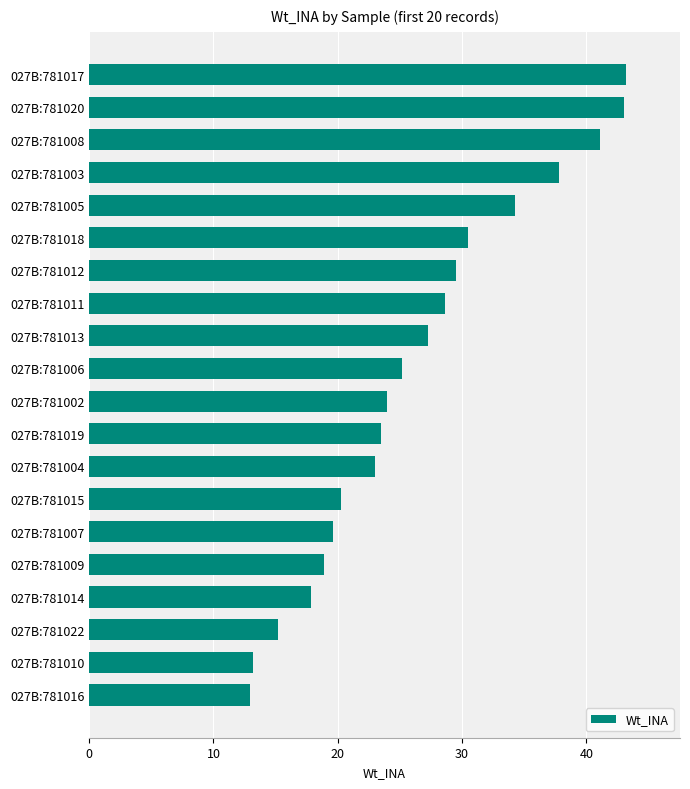

What is the maximum value shown in the chart?

43.2